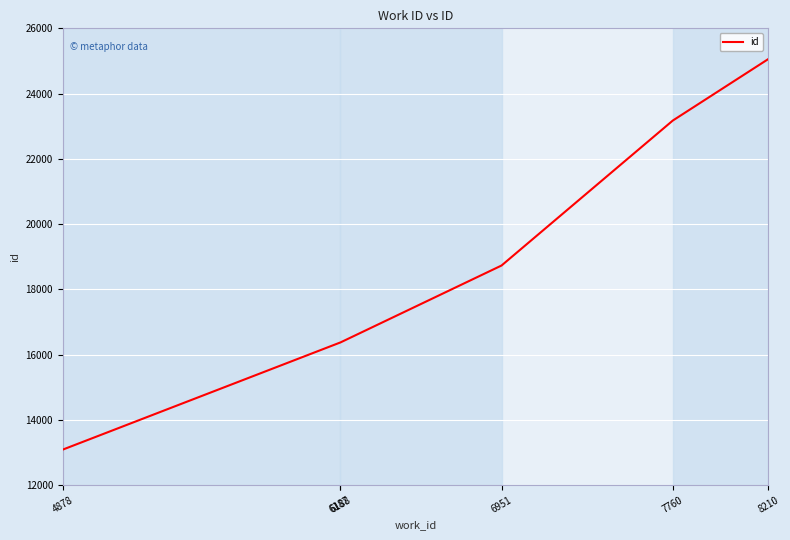

What is the difference between the values at 6188 and 8210?

8687